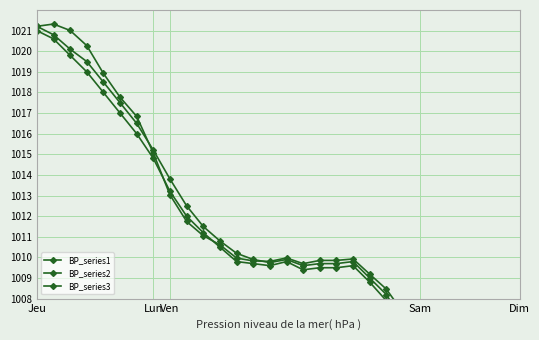

What is the lowest value of the BP_series3 series?

1000.8